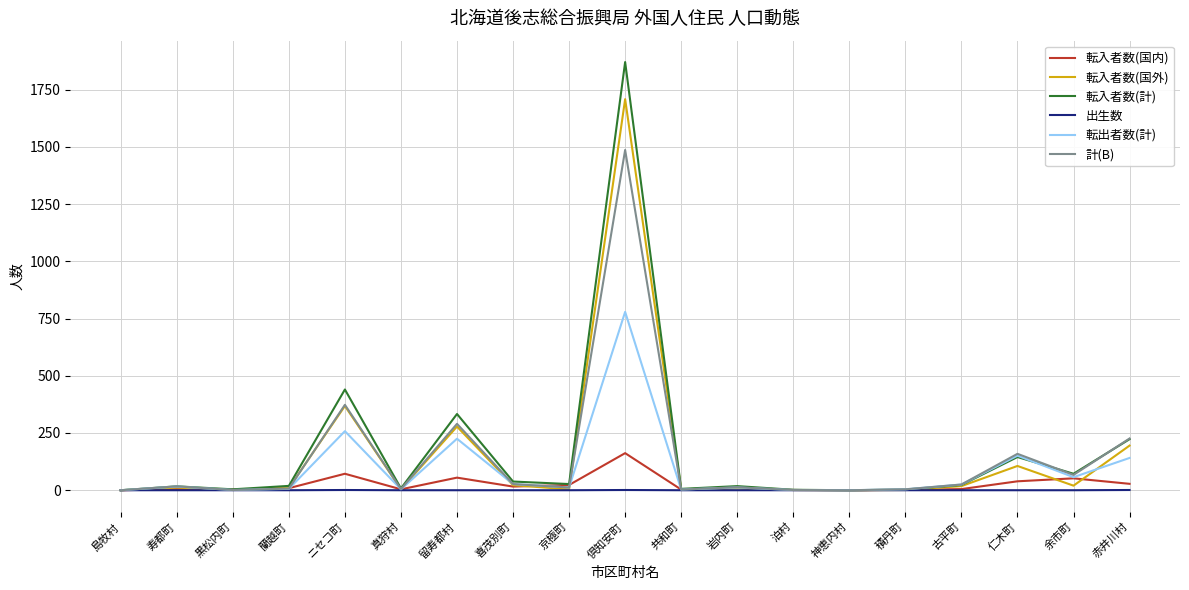

Which series has the largest total across all categories?

転入者数(計)